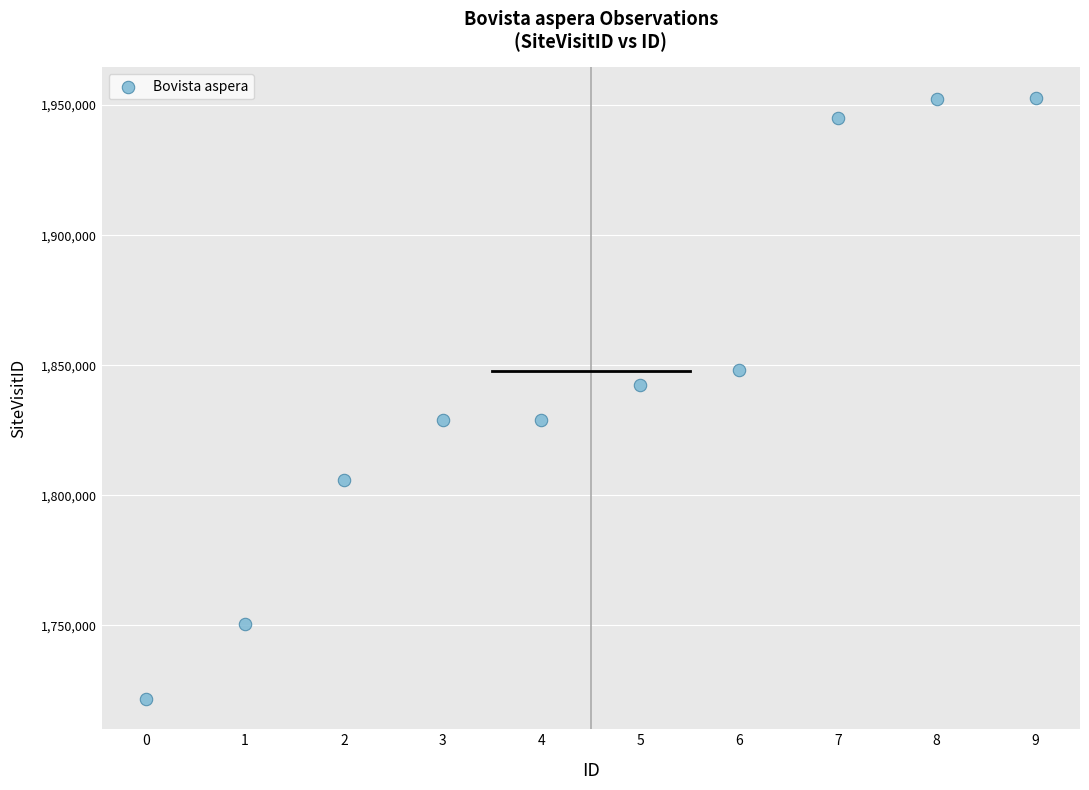

What Y value in the scatter plot is closest to 1837272?

1842374